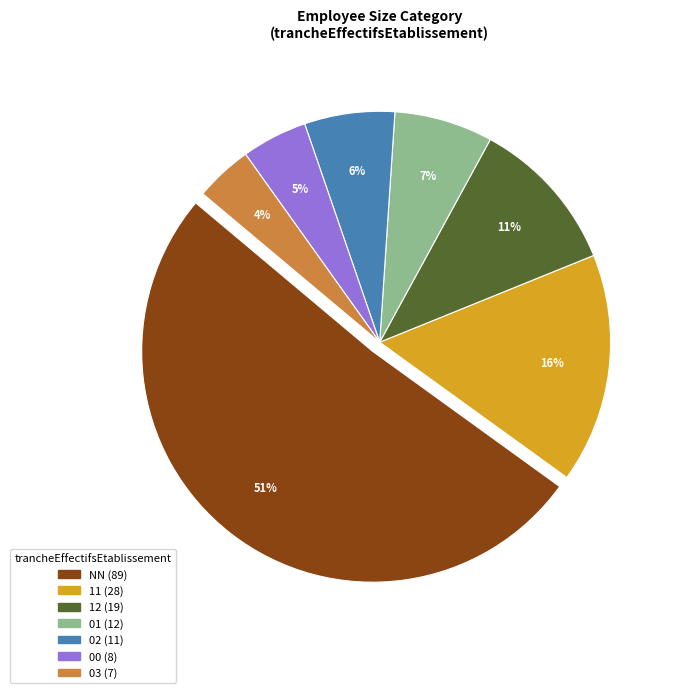

Count the number of slices in the pie.

7